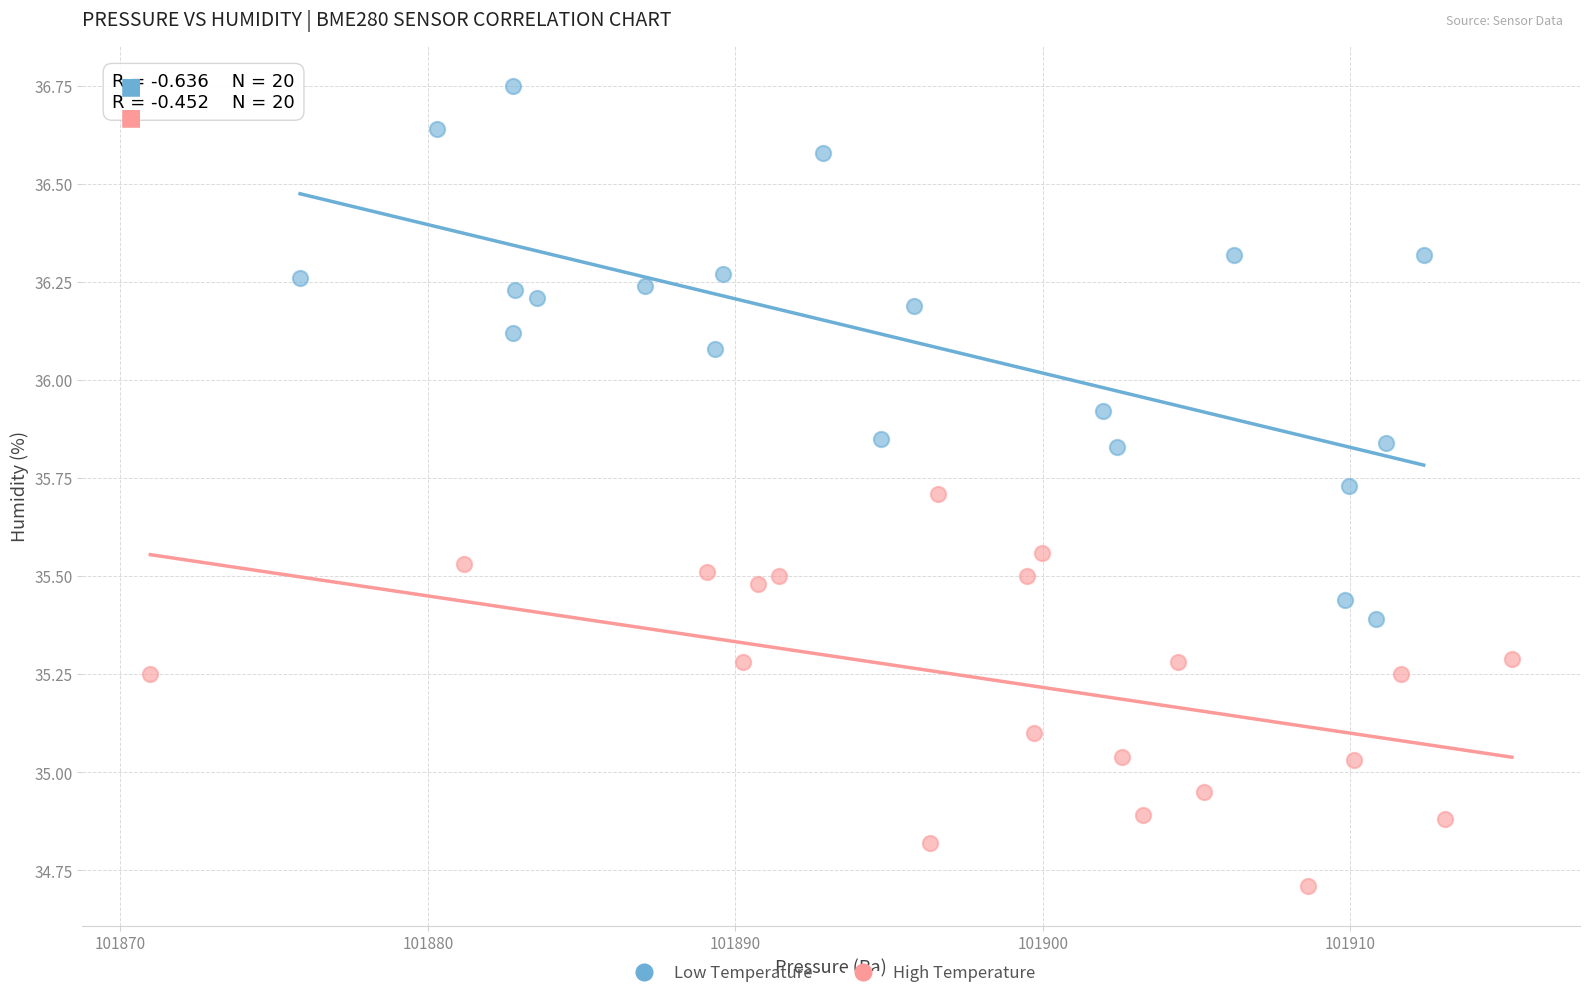

Which series has the largest Y range (max minus min)?

Low Temperature